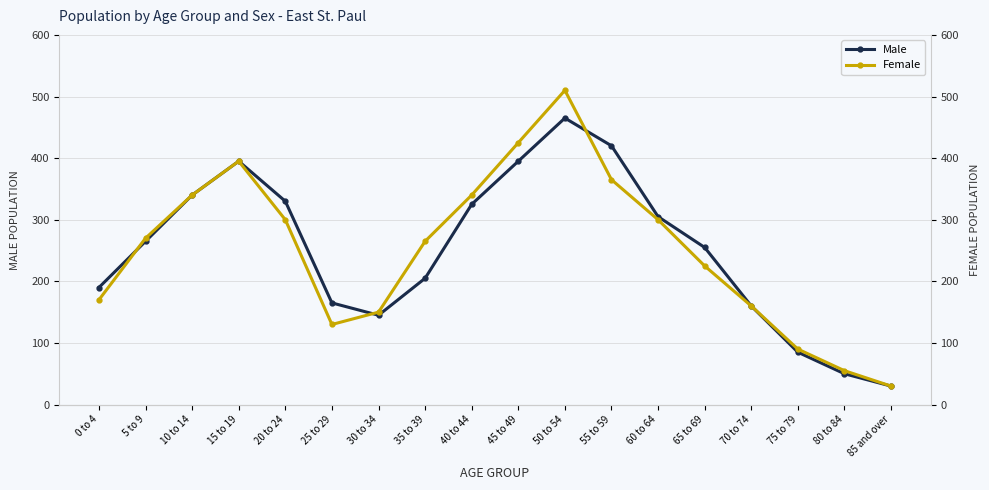

Does the chart display data point markers on the line(s)?

Yes